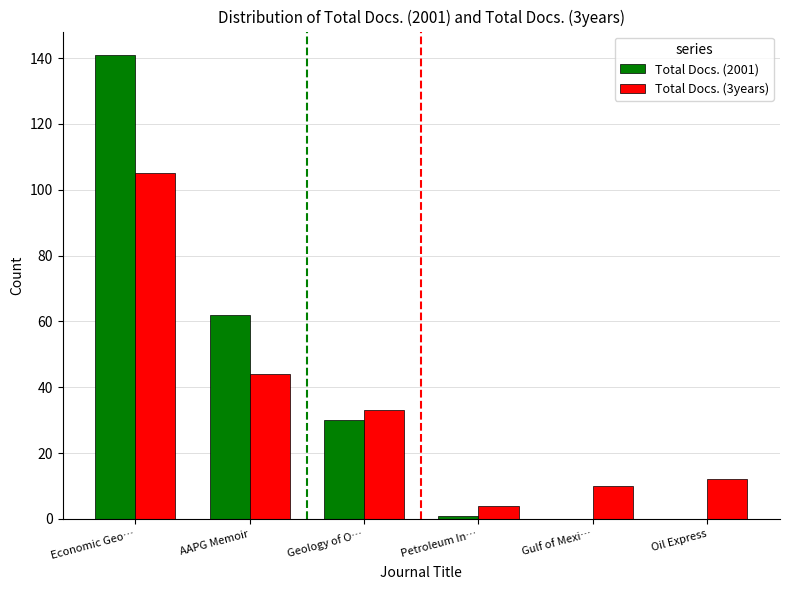

The value of Total Docs. (3years) at Oil Express is 12. True or false?

True